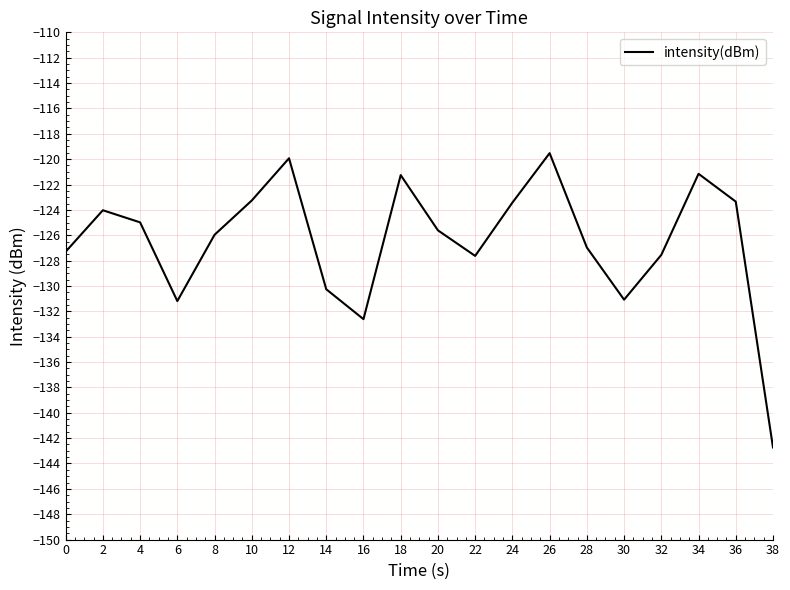

What is the difference between the values at 10 and 34?

2.1